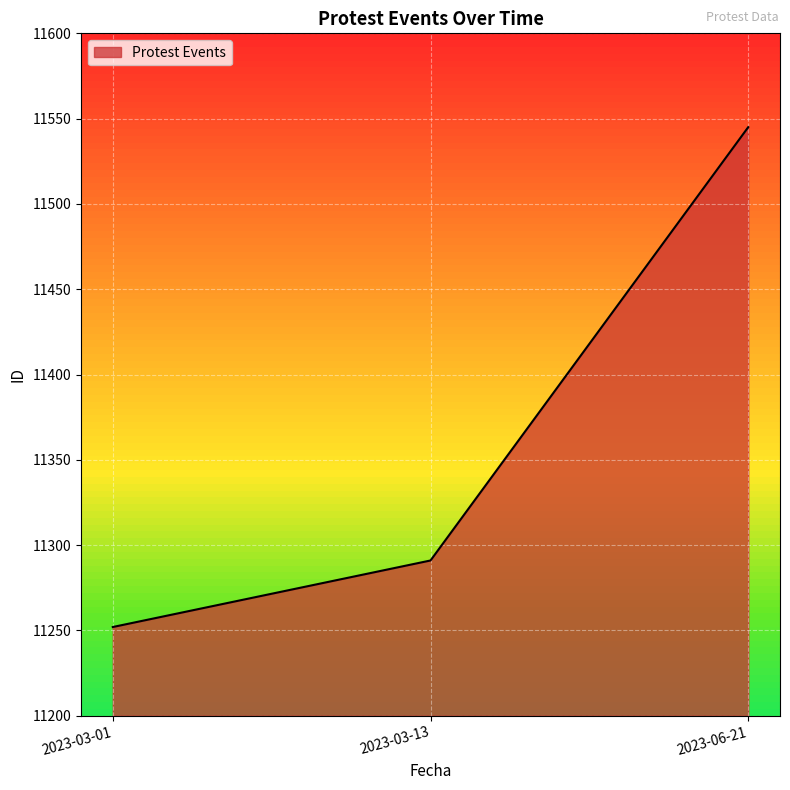

List the labels in order of value, smallest first.

2023-03-01, 2023-03-13, 2023-06-21